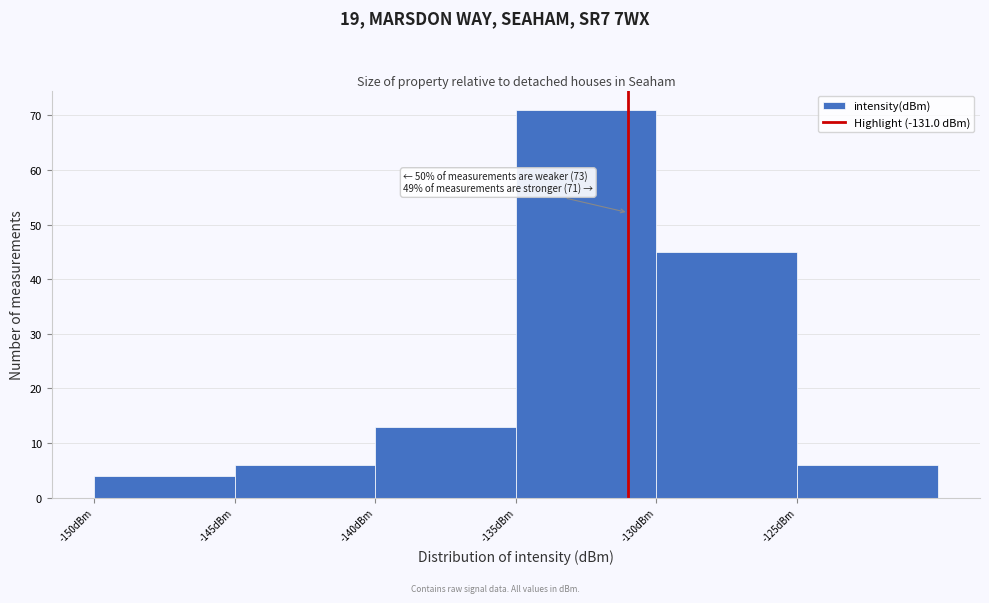

Which range on the x-axis has the tallest bar?

-135 to -130